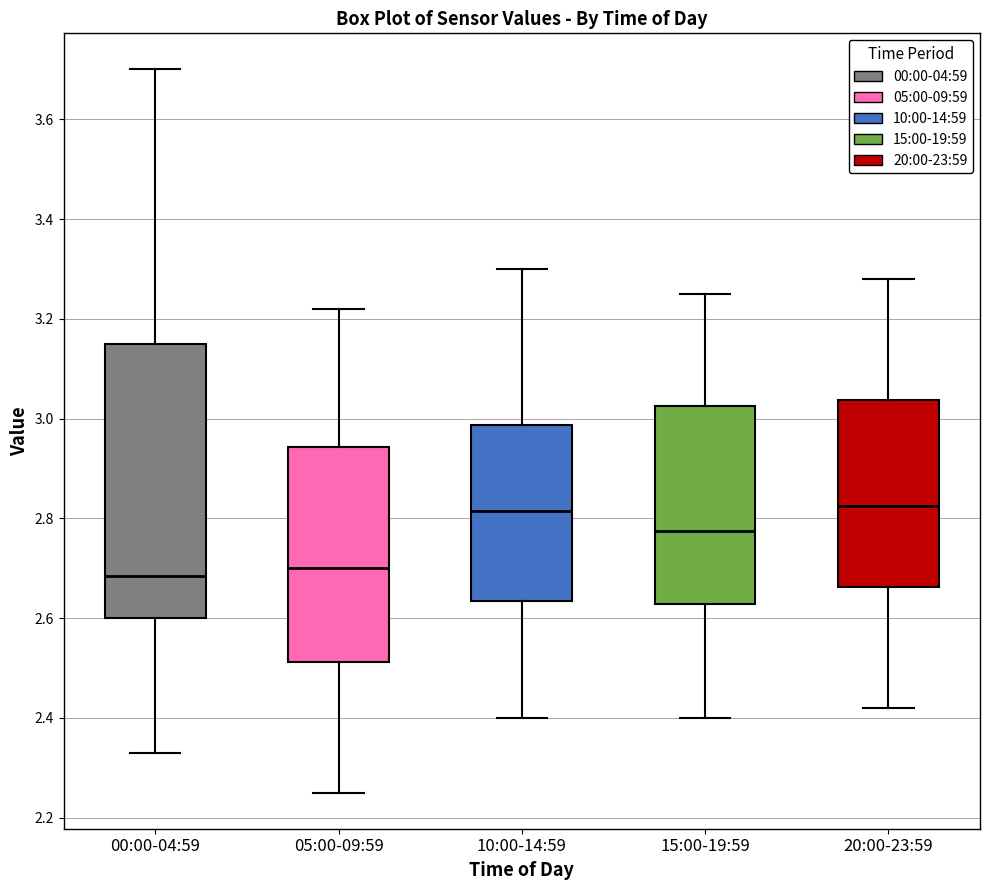

Which box is the tallest, from its lower edge to its upper edge?

00:00-04:59